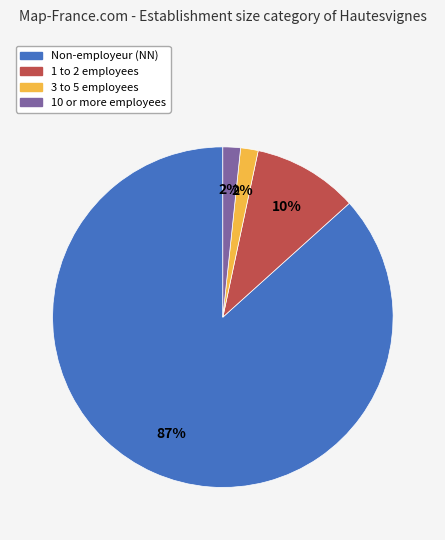

Does any single category account for the majority?

Yes